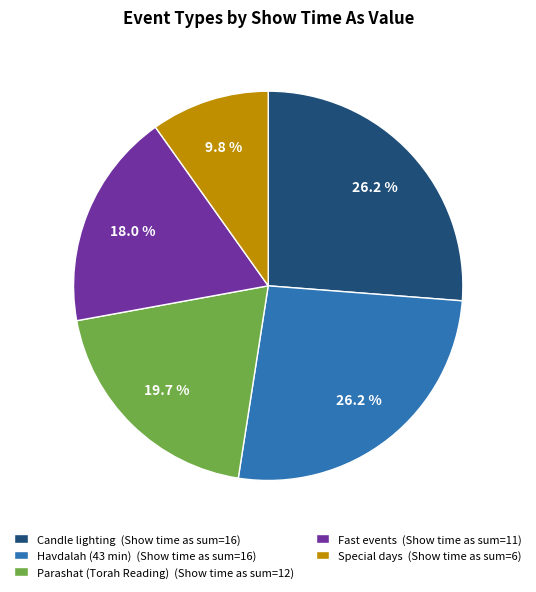

What percentage is NOT represented by Fast events (Show time as sum=11)?

82.0%